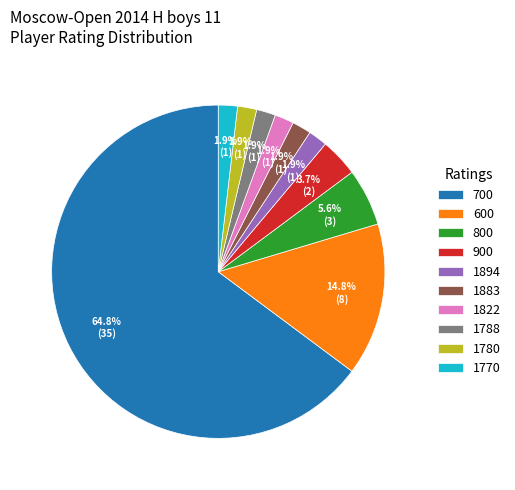

Does 700 account for over 50% of the chart?

Yes